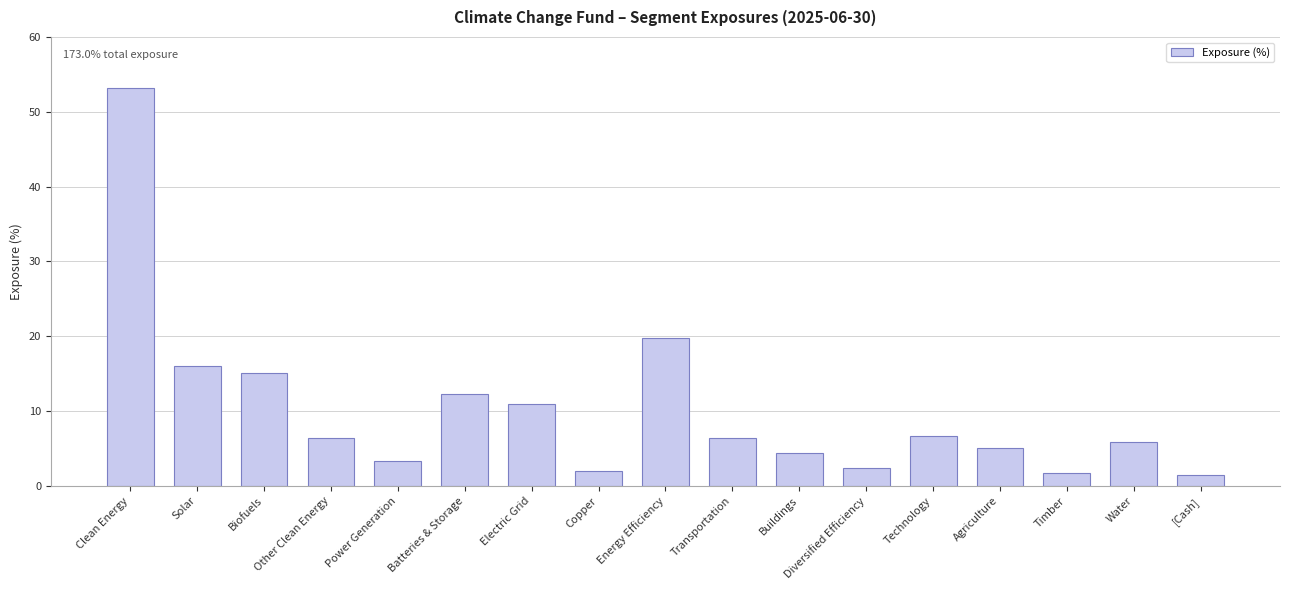

True or false: the data shows 53.2 at Clean Energy.

True